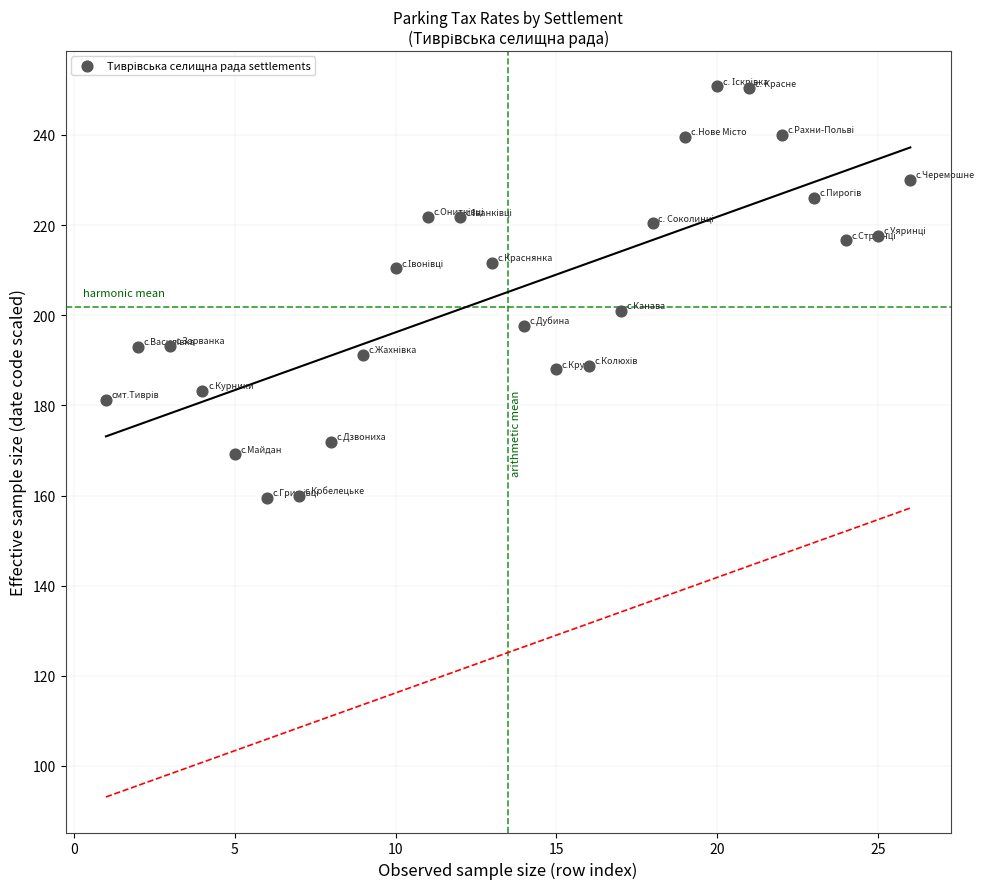

What is the range of X values (max minus min)?

25.0